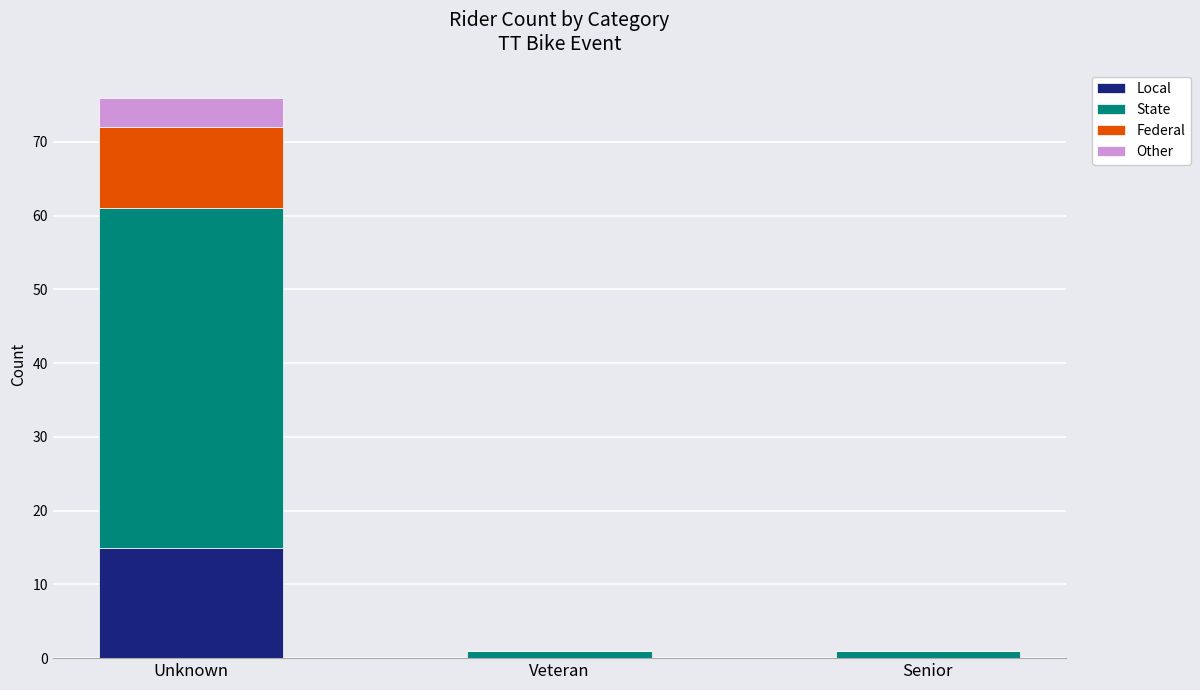

True or false: Local has a value of 15 at Unknown.

True